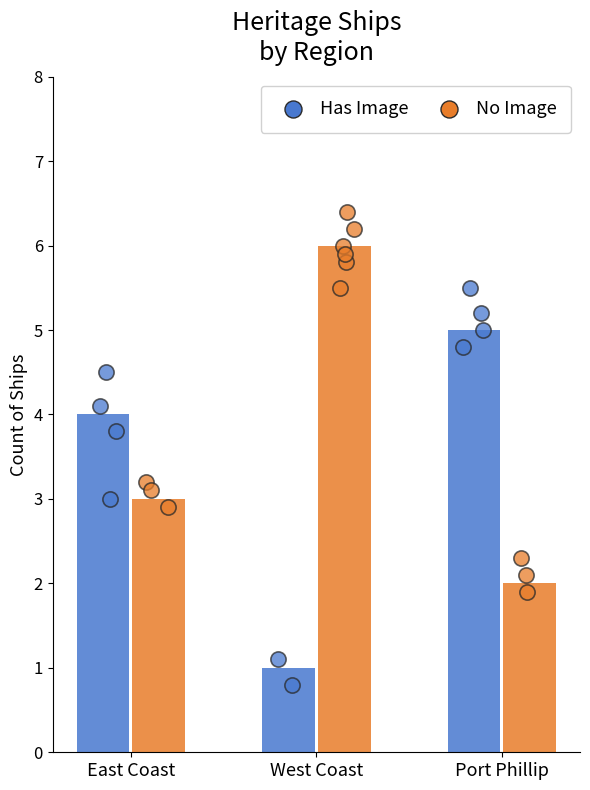

What is the total value across all series at West Coast?

7